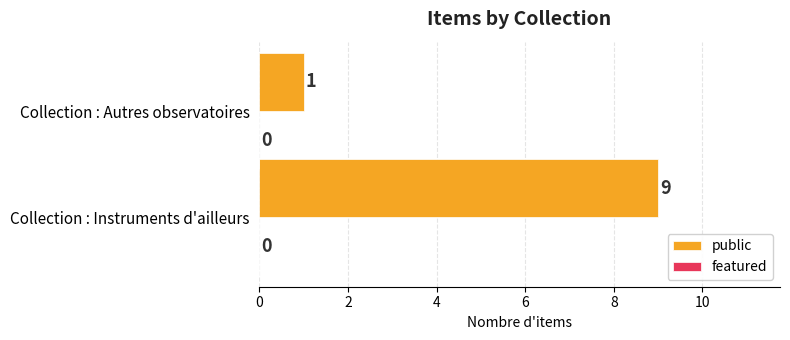

What is the average value?

5